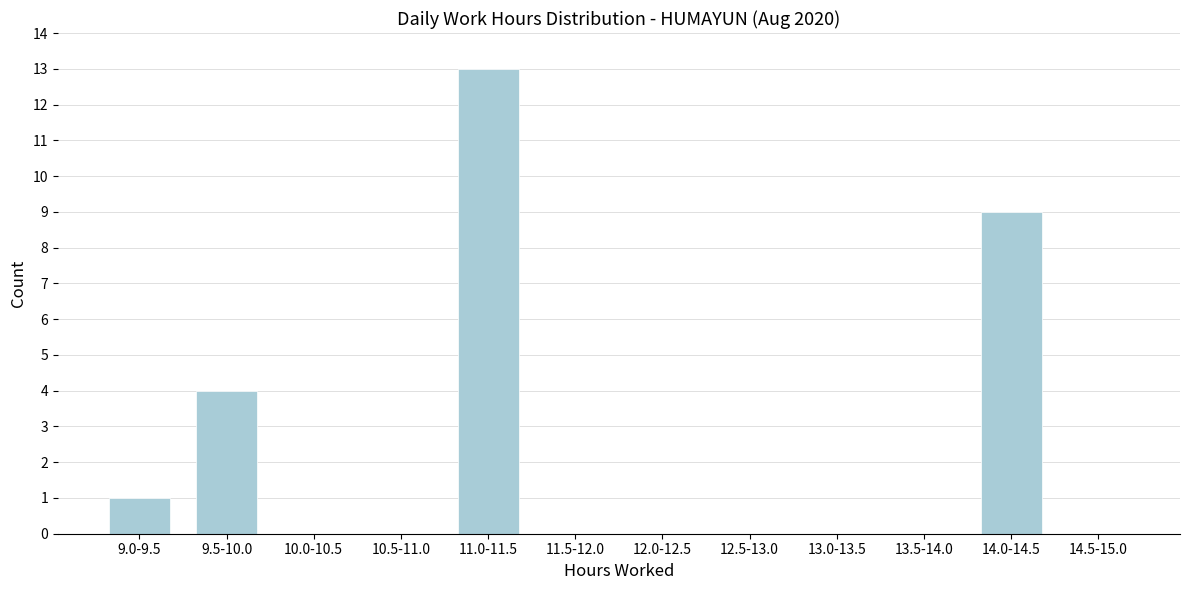

Reading right to left, list all the values displayed in this chart.

14.5-15.0=0	14.0-14.5=9	13.5-14.0=0	13.0-13.5=0	12.5-13.0=0	12.0-12.5=0	11.5-12.0=0	11.0-11.5=13	10.5-11.0=0	10.0-10.5=0	9.5-10.0=4	9.0-9.5=1